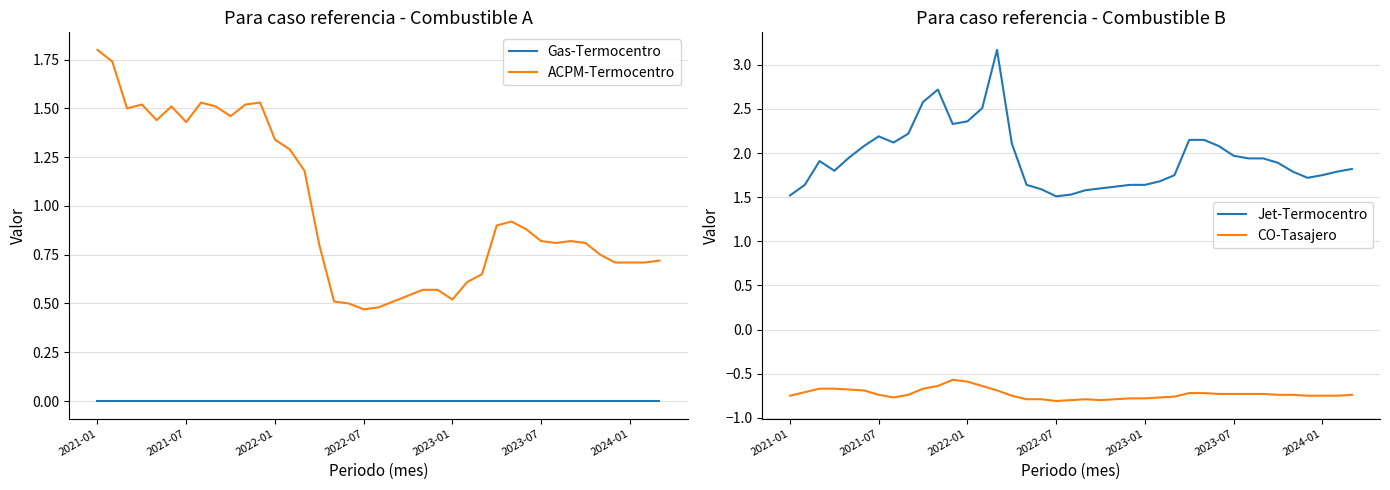

How many interior local valleys does the ACPM-Termocentro series have?

7